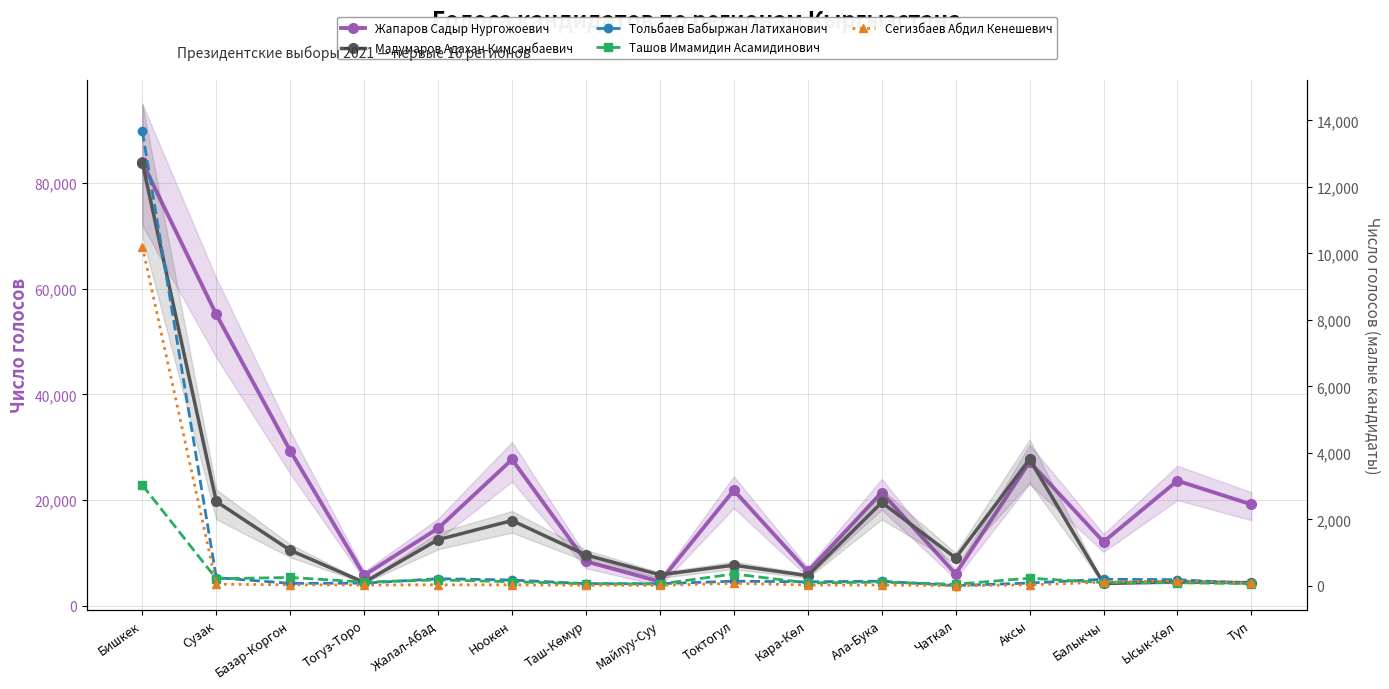

True or false: Ташов Имамидин Асамидинович and Сегизбаев Абдил Кенешевич cross at least once.

True